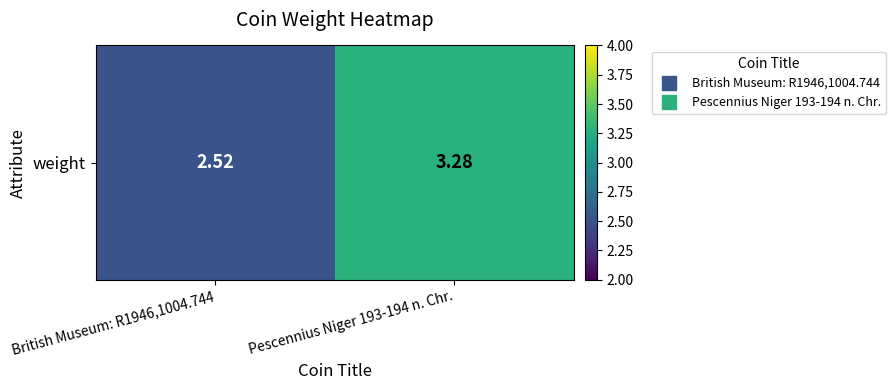

How many series are shown in this chart?

1